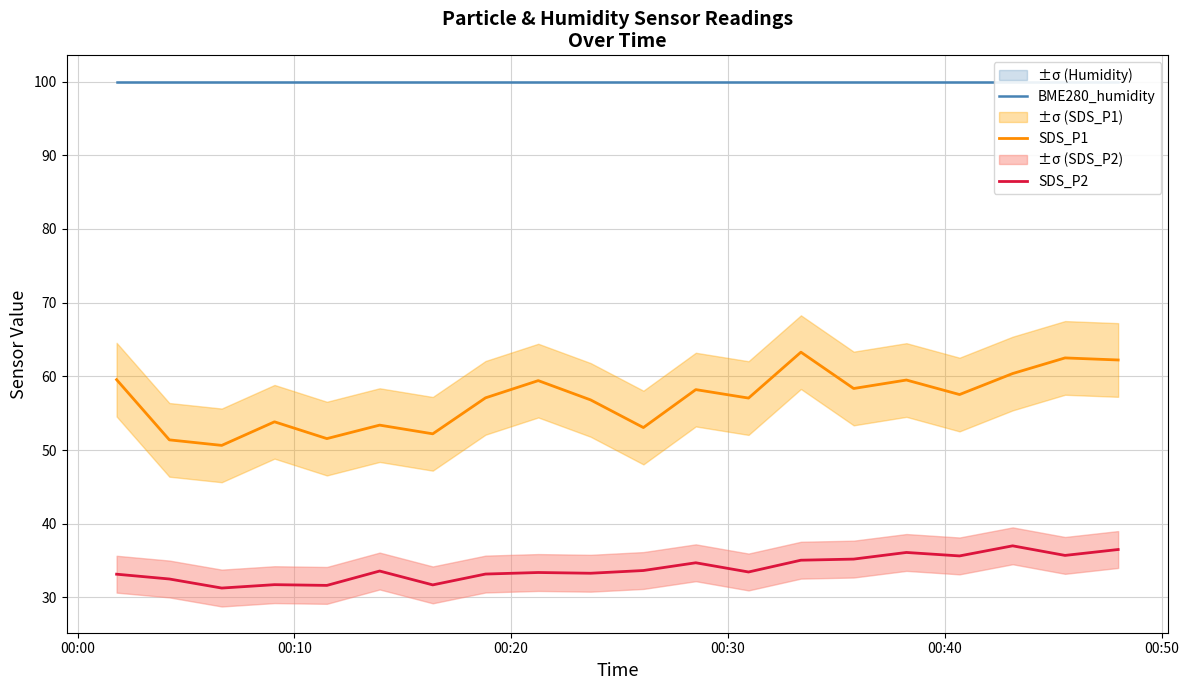

True or false: SDS_P1 and SDS_P2 cross at least once.

False